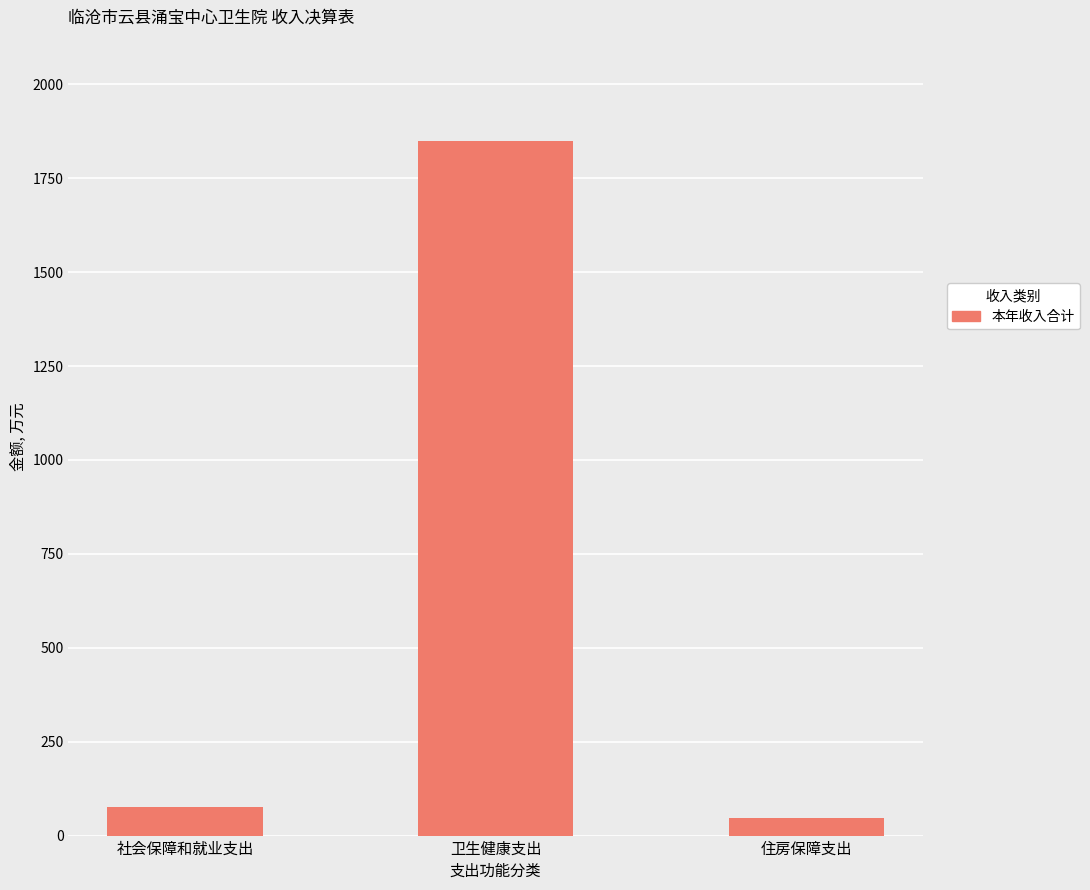

List the labels in order of value, largest first.

卫生健康支出, 社会保障和就业支出, 住房保障支出